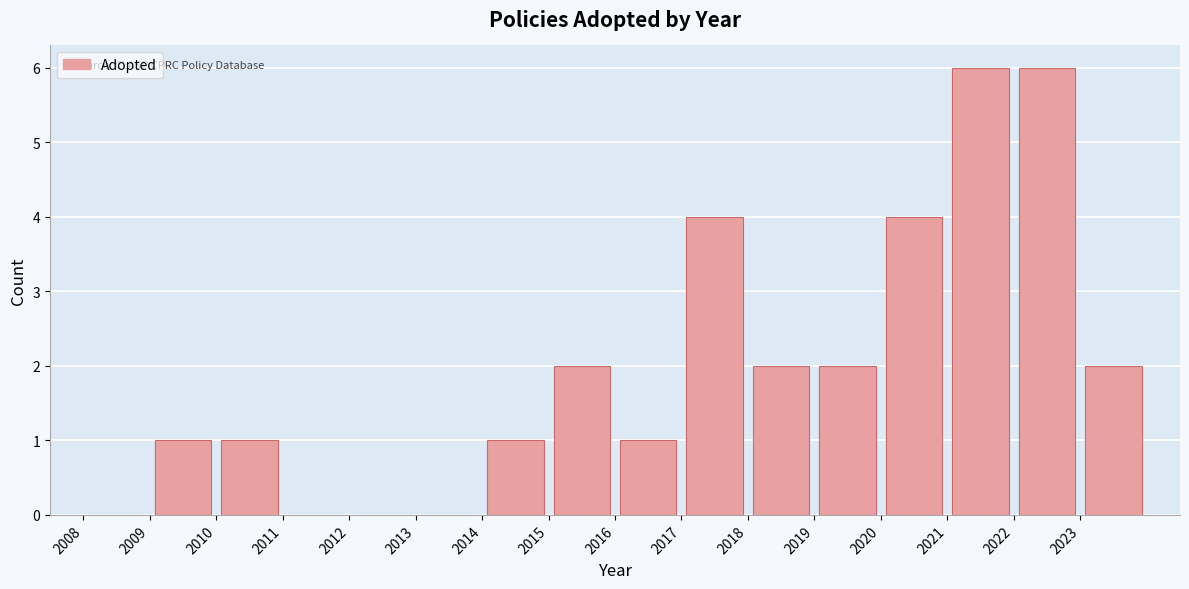

How tall is the bar that spans 2016 to 2017 on the x-axis? The values are not printed on the chart, so give them approximately, as read against the axis.

1